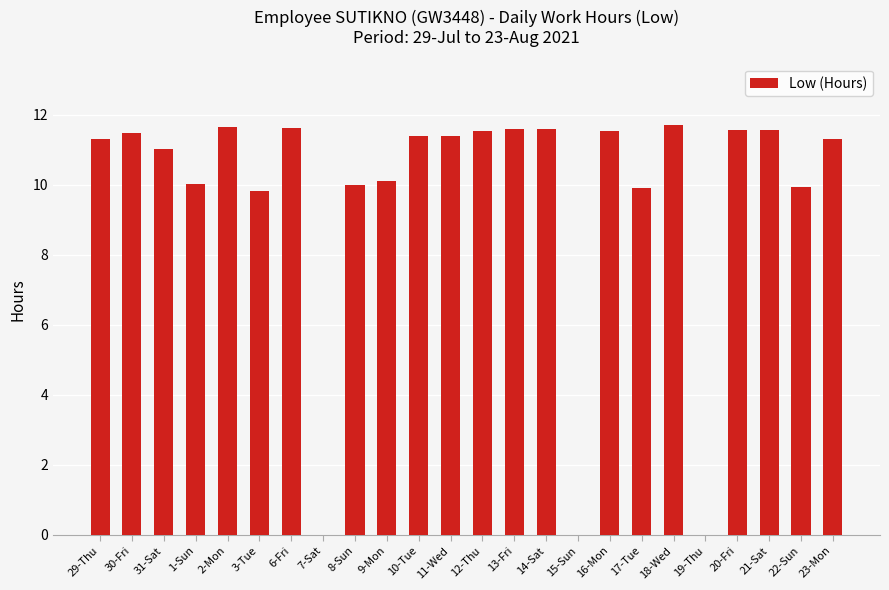

The chart shows a value of 4.0 at 30-Fri. True or false?

False